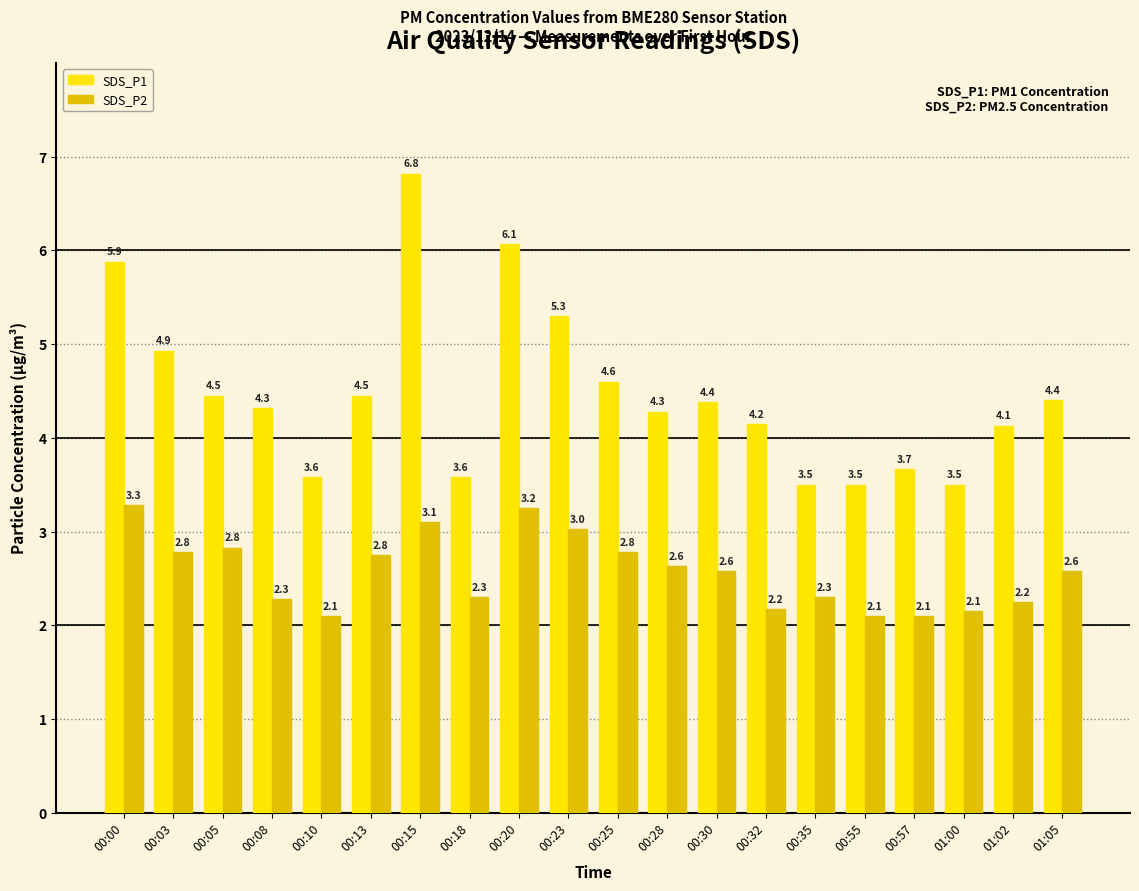

What is the value of the SDS_P1 bar at the 13th from the left?

4.4